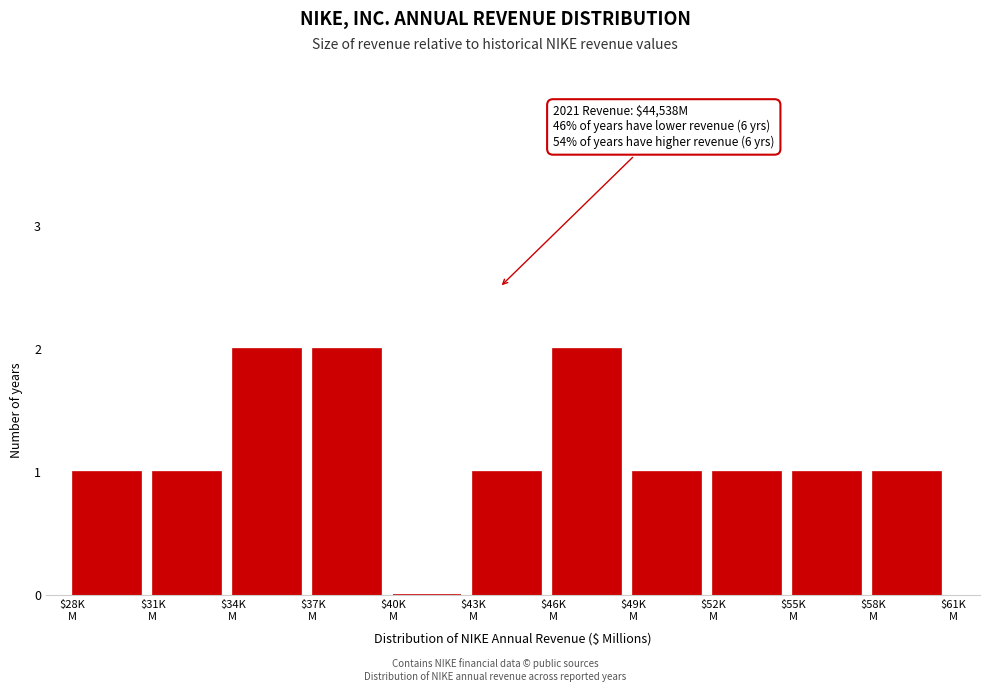

What is the sum of all values?

13